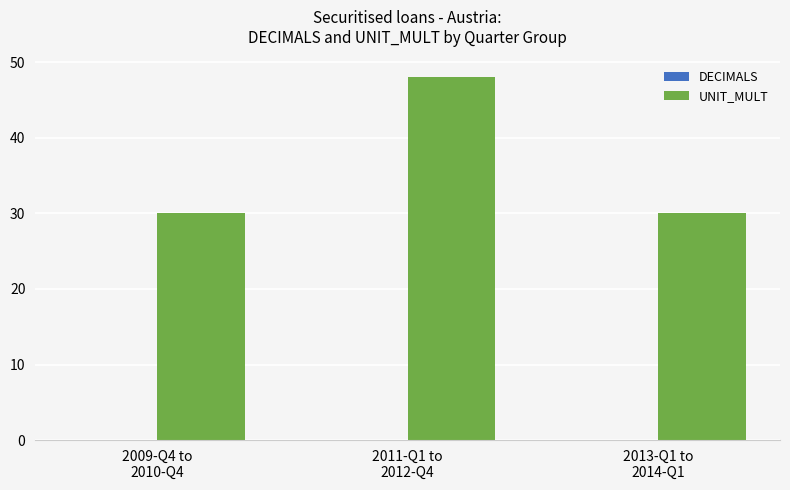

What is the value of the 1st bar from the left?

30